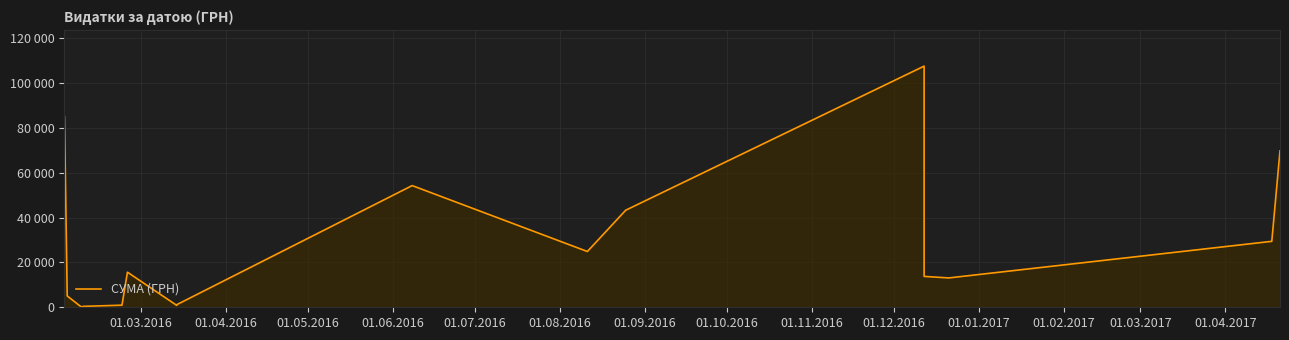

How many points are lower than both their immediate neighbors (excluding endpoints)?

4